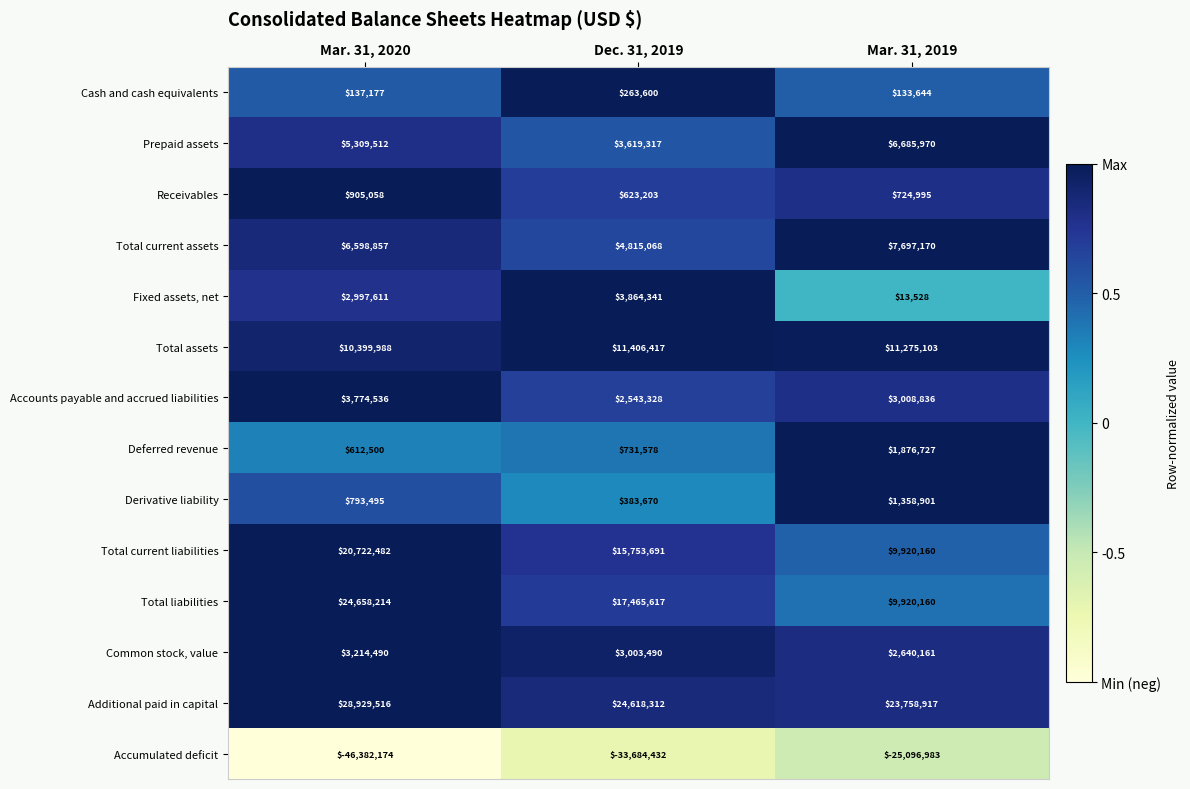

What is the difference between the highest and lowest values at Dec. 31, 2019?

58302744